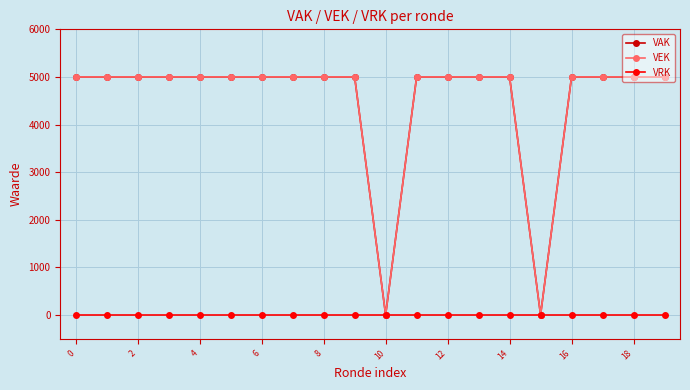

At how many categories does at least one series exceed 2584?

18